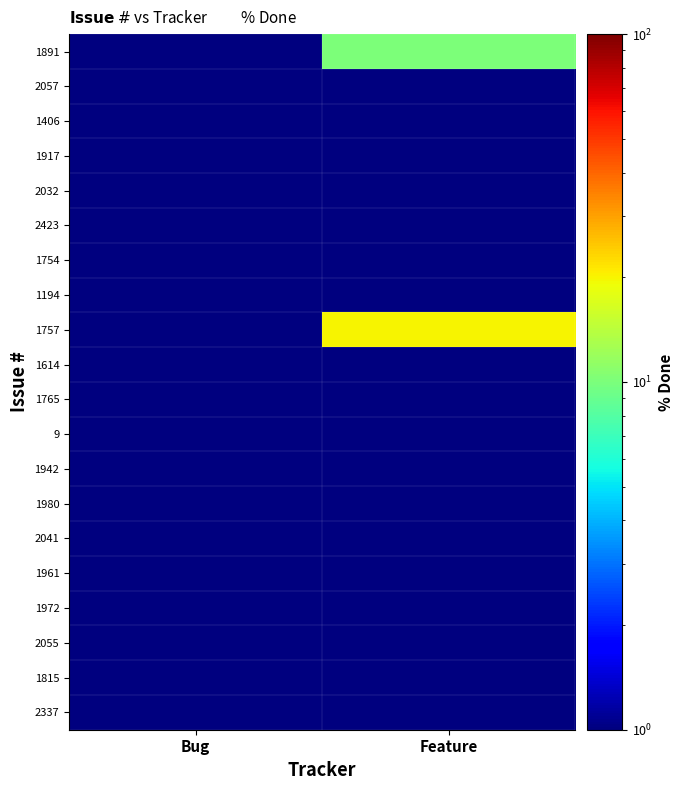

What is the total value across all series at Feature?

39.0